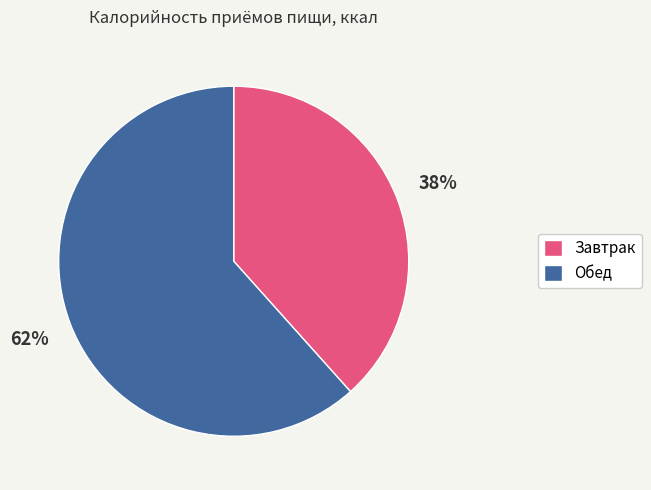

How many slices are in this pie chart?

2